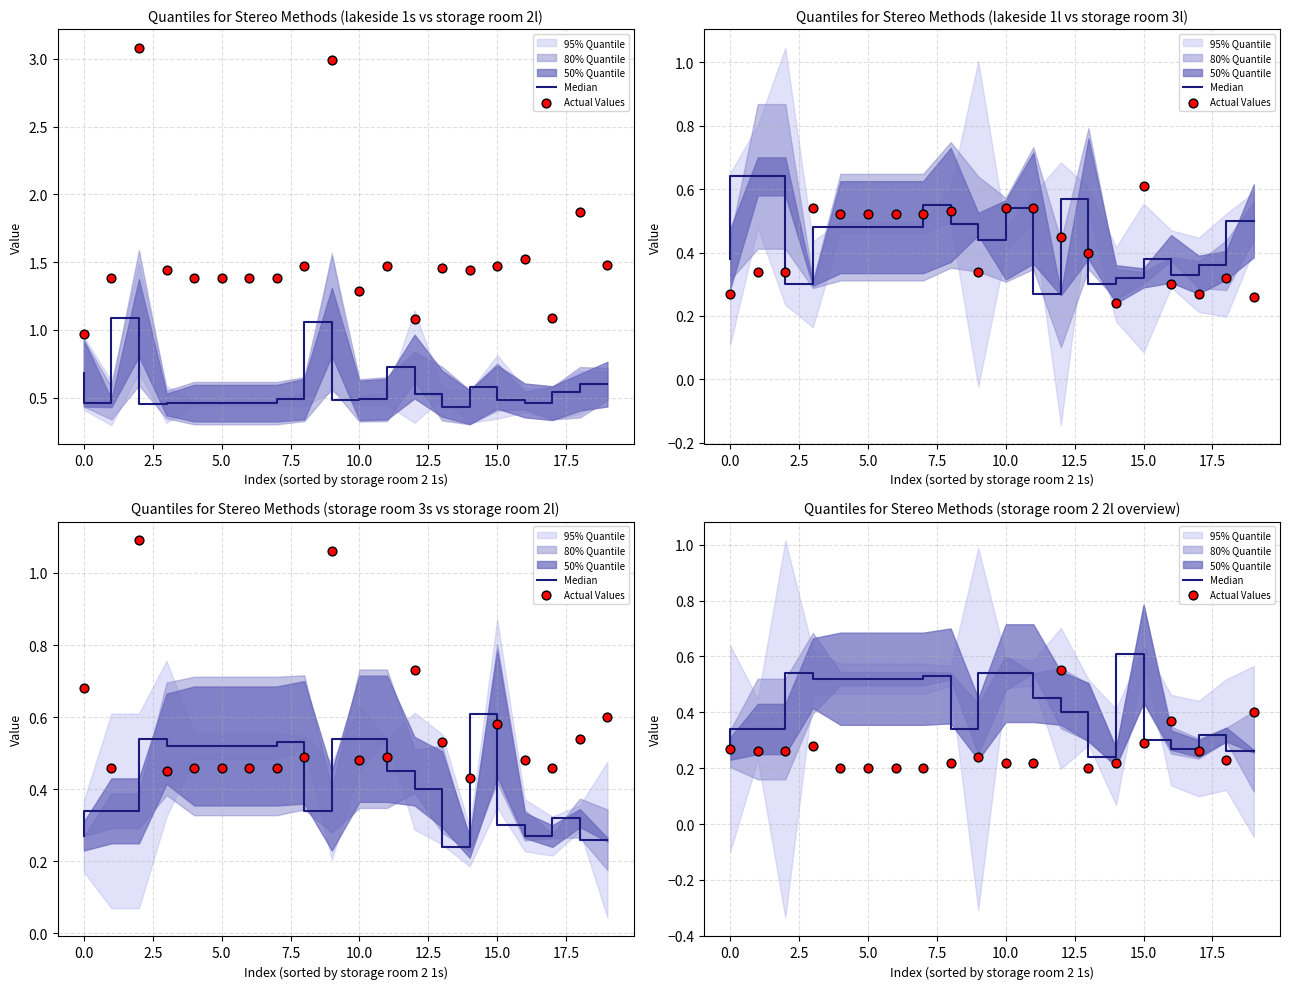

At how many categories does at least one series exceed 0?

20